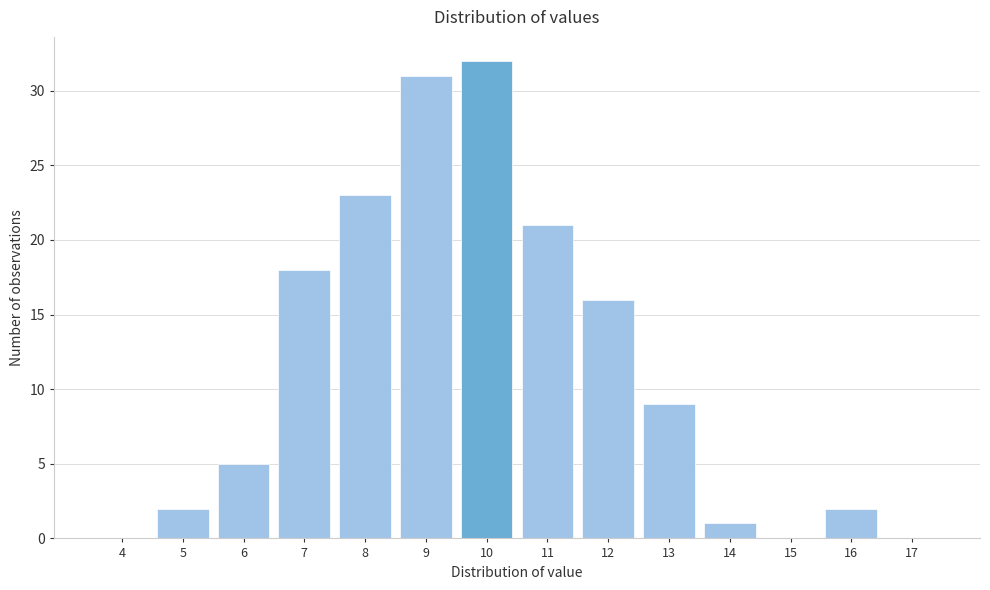

Reading left to right, extract all data points from this chart.

4=0	5=2	6=5	7=18	8=23	9=31	10=32	11=21	12=16	13=9	14=1	15=0	16=2	17=0